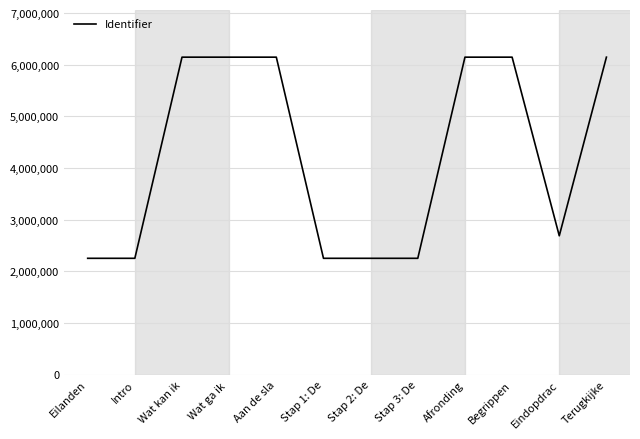

What is the maximum value shown in the chart?

6148344